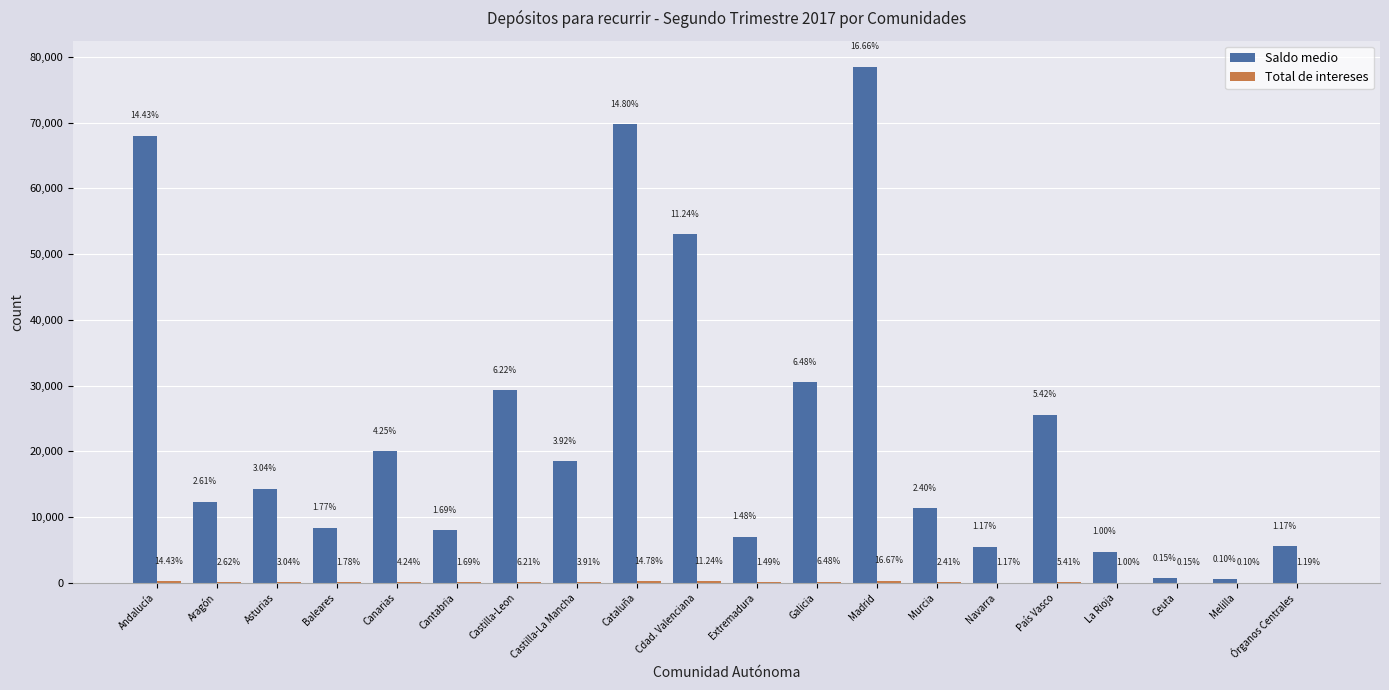

How many values in the Total de intereses series exceed 47?

10